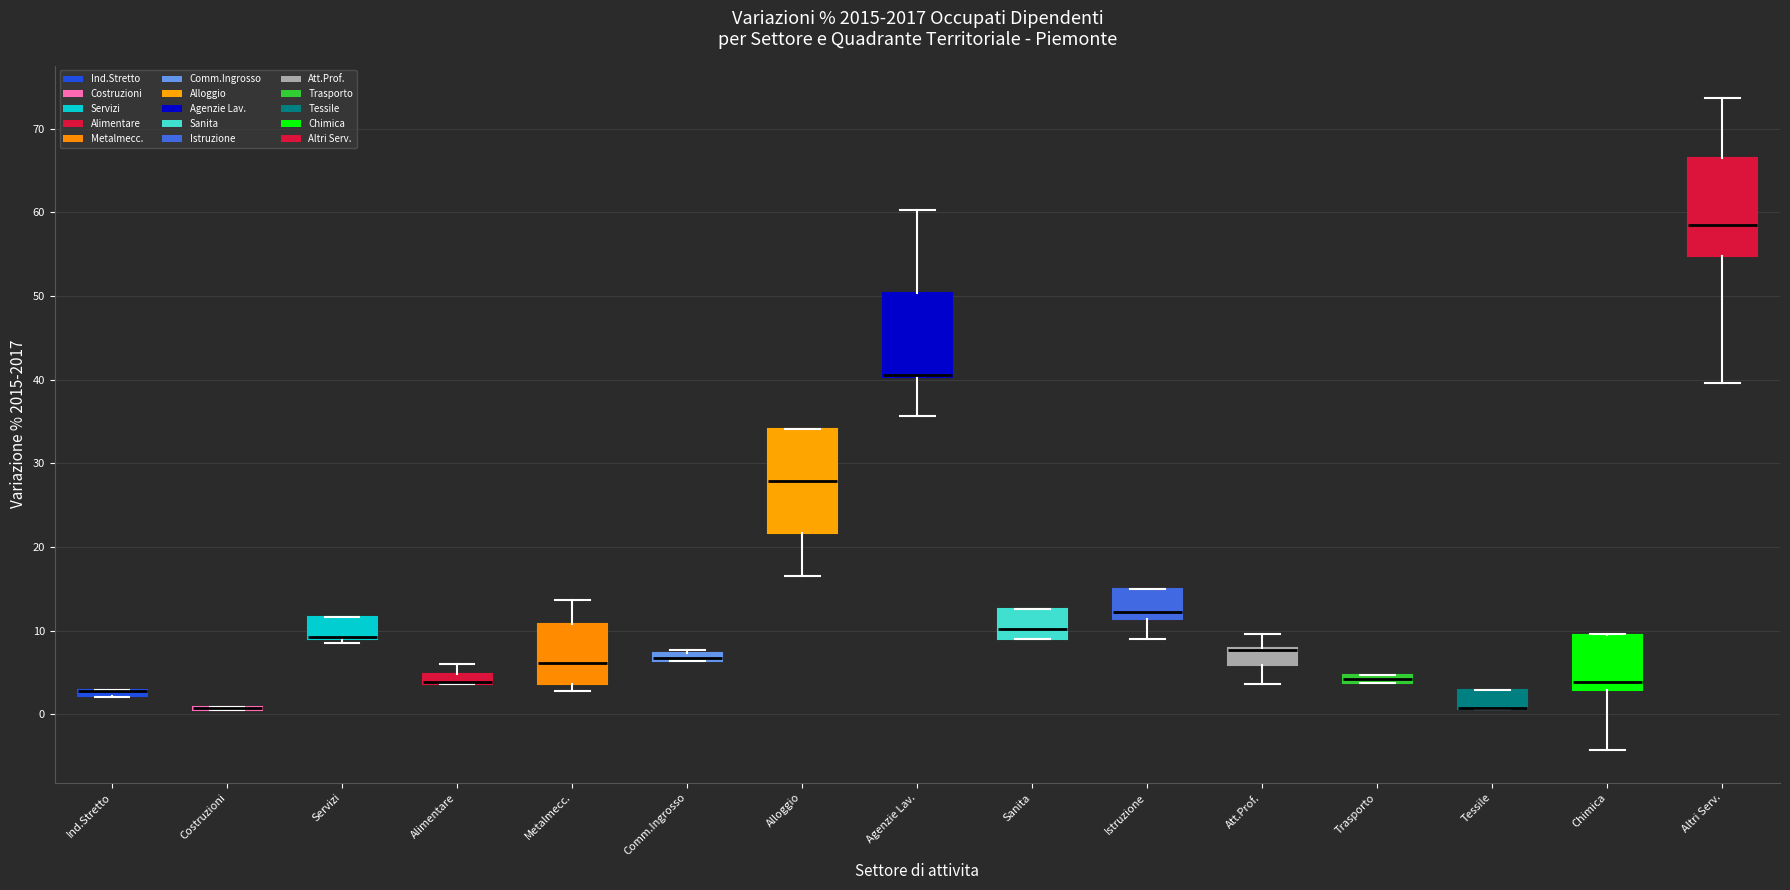

Where is the lower edge of the box for Comm.Ingrosso on the y-axis? The values are not printed on the chart, so give them approximately, as read against the axis.

6